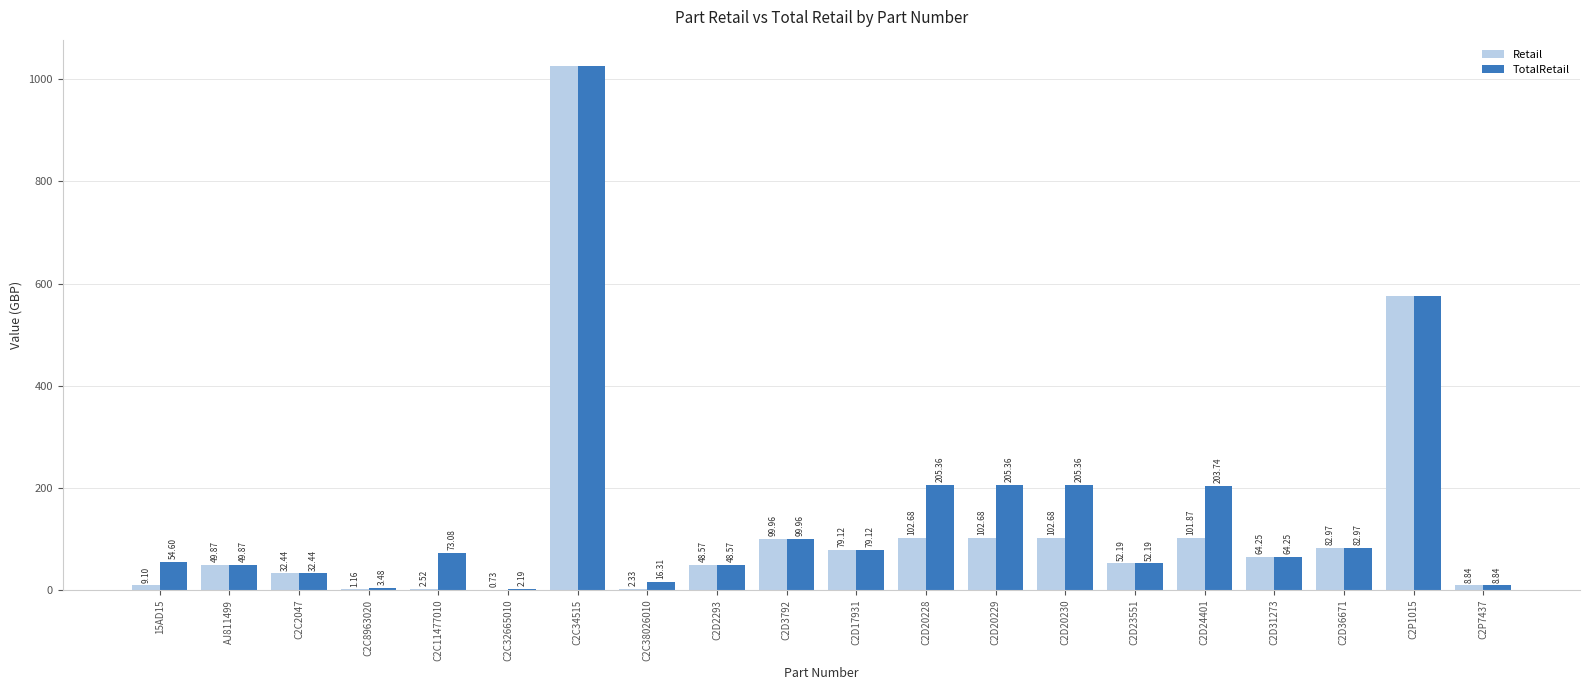

Which series has the largest range (max minus min)?

Retail